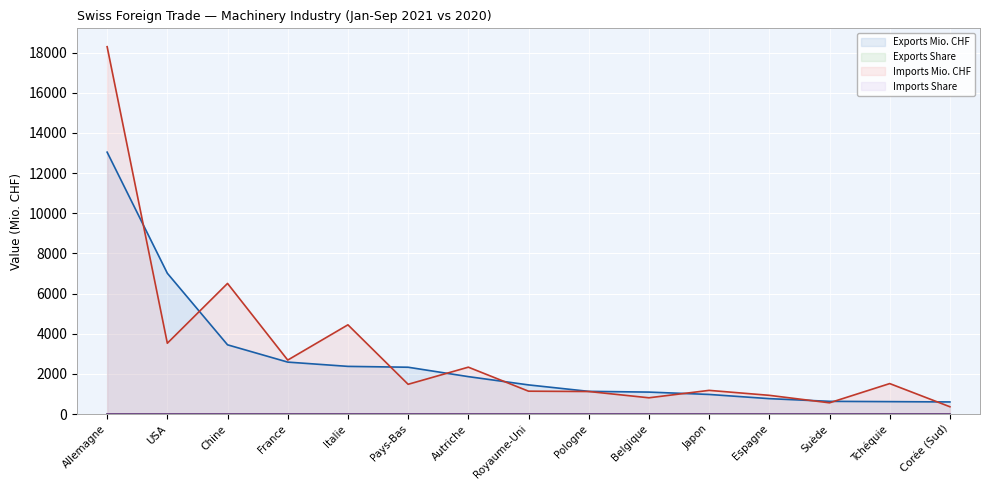

True or false: Exports Share has more than 1 points higher than both neighbors.

False